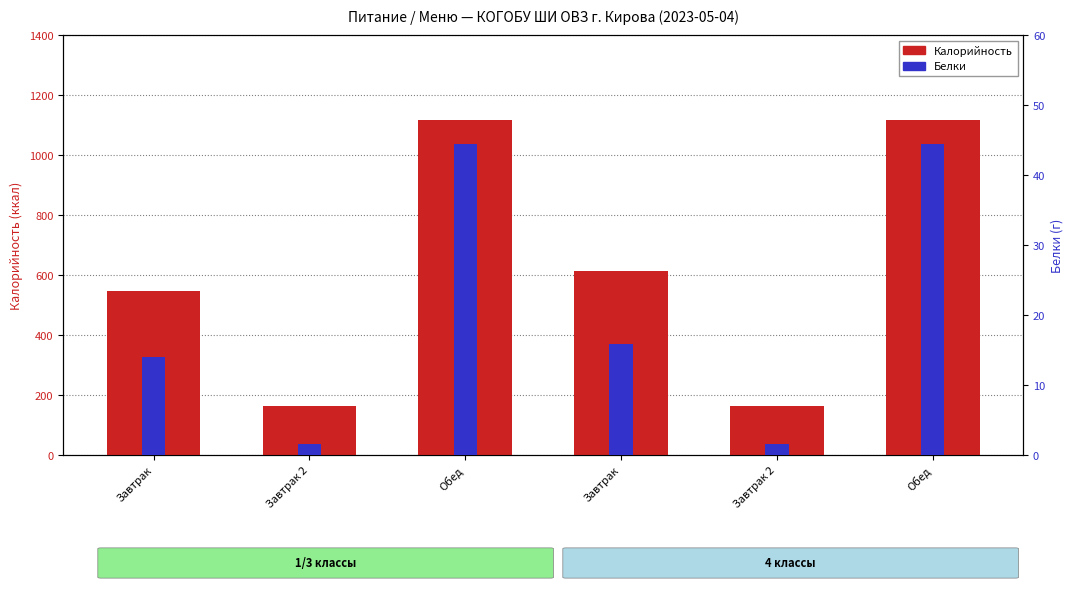

Where does the Белки series first go above 15?

Обед